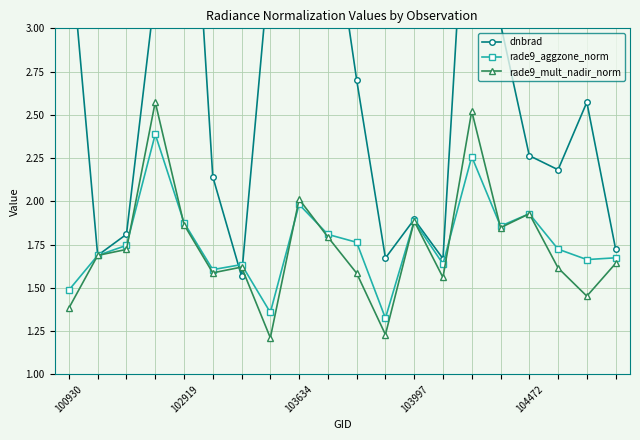

True or false: rade9_aggzone_norm has a value of 2.0 at 103634.

True